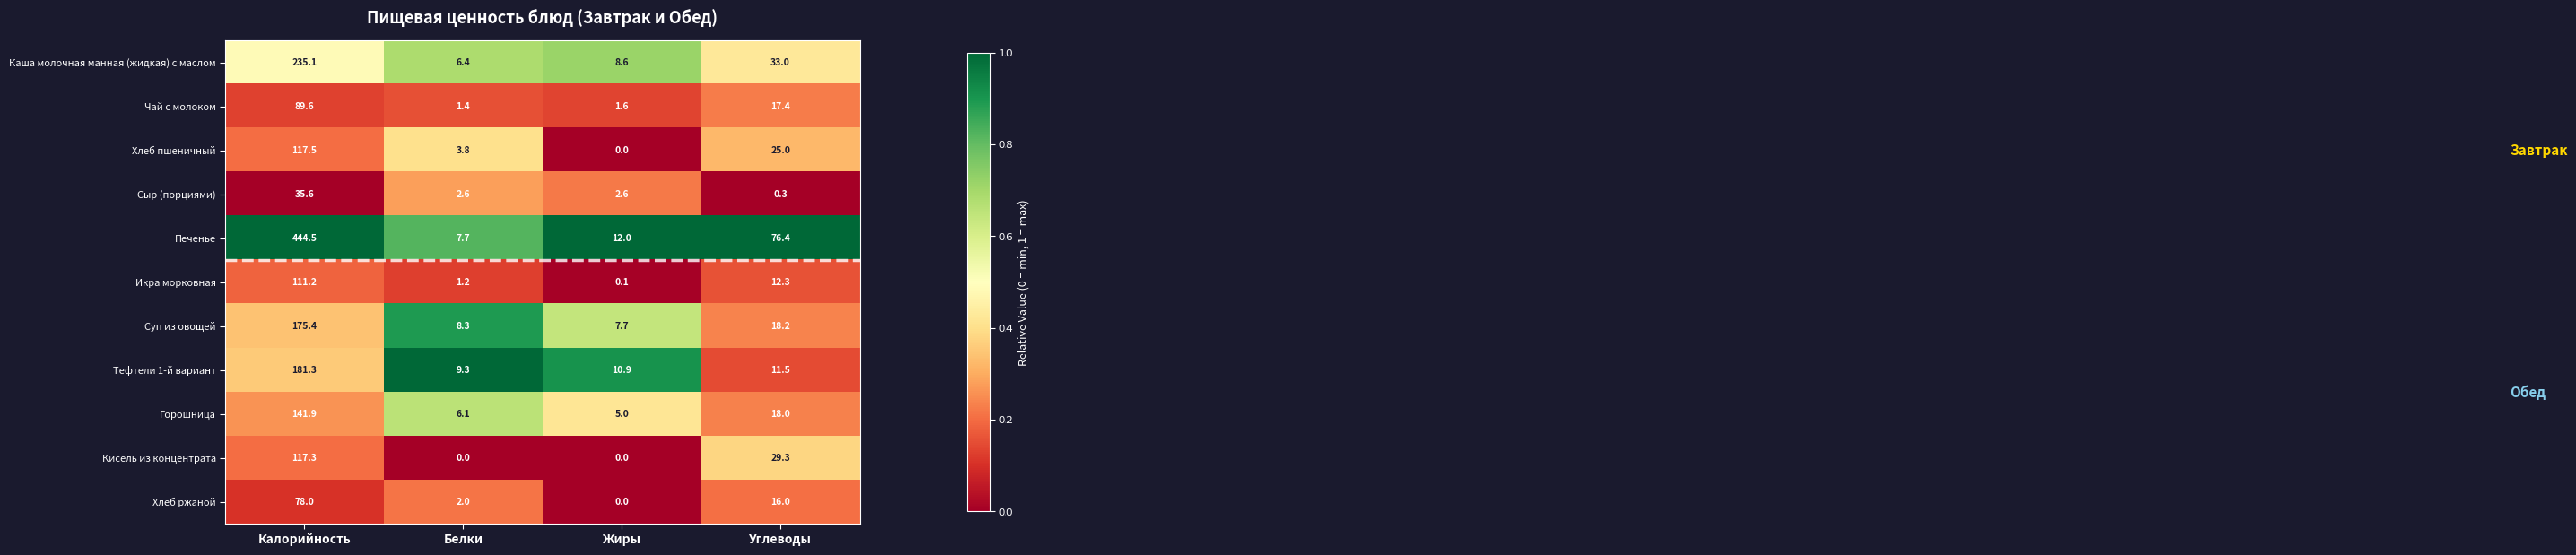

Which series has the widest spread of values?

Печенье